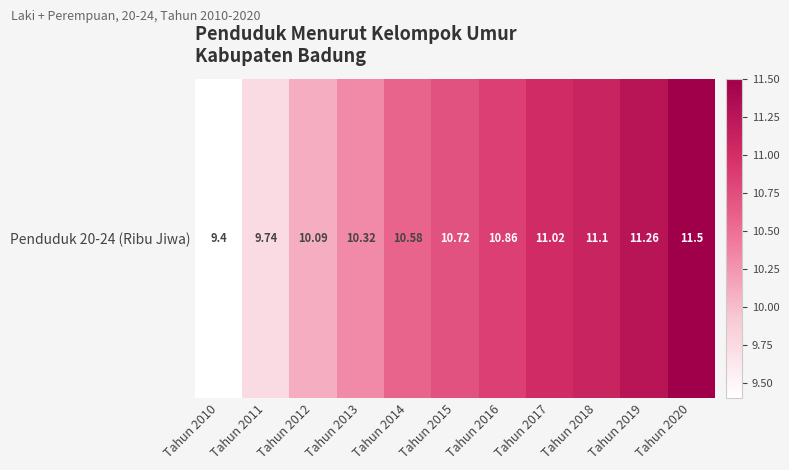

At which label does the data first exceed 10?

Tahun 2012